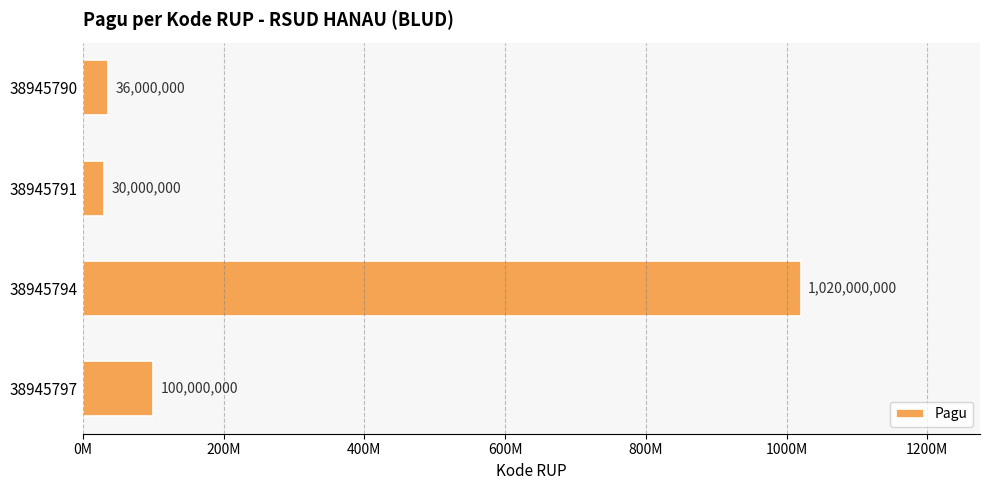

What is the greatest value displayed?

1020000000